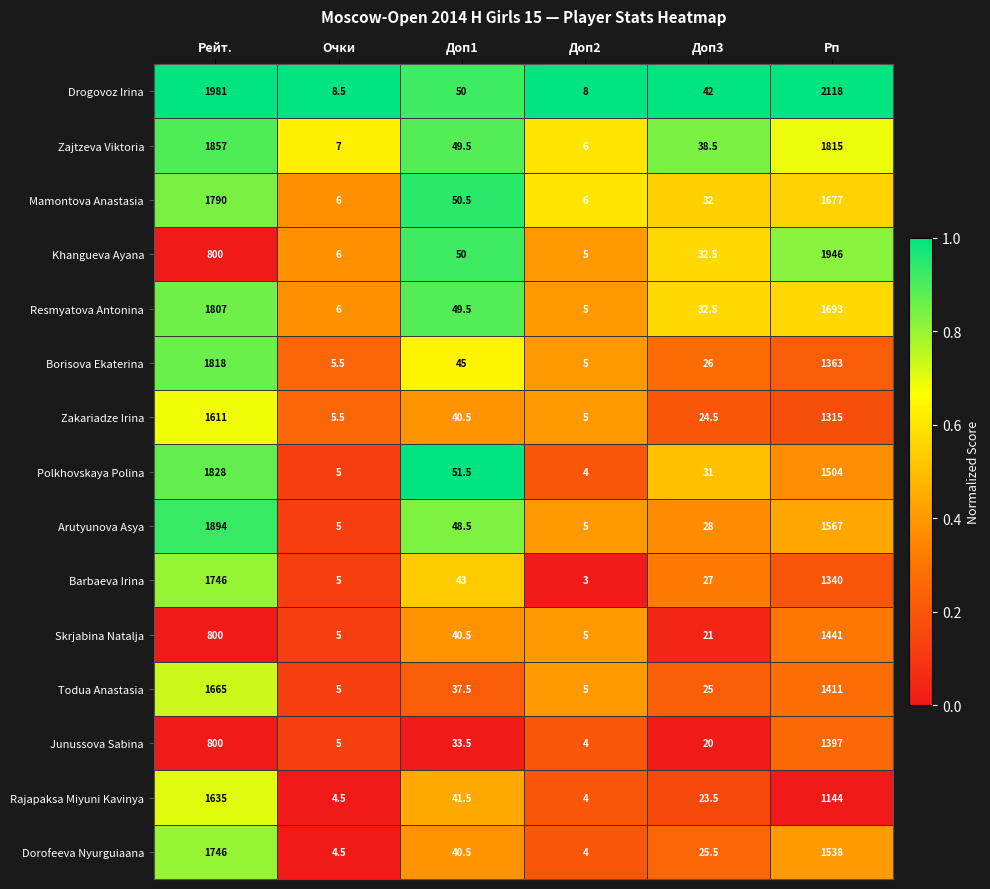

At which category does the chart reach its minimum across all series?

Доп2